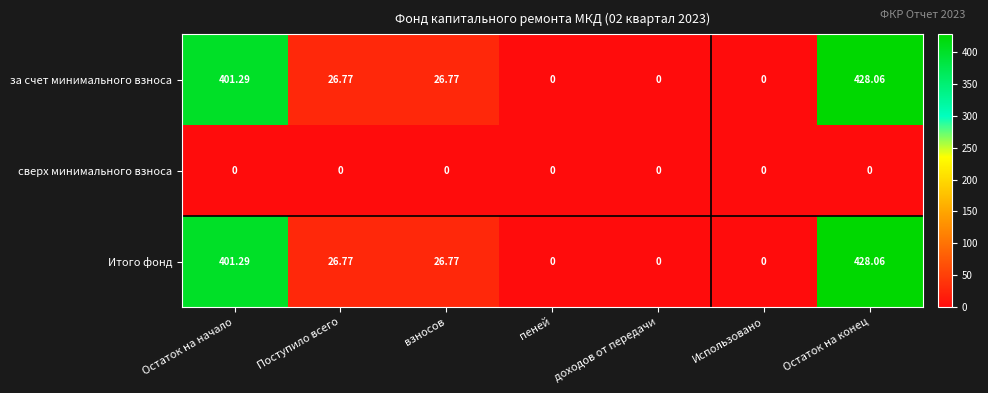

At which category is the sum across all series the highest?

Остаток на конец